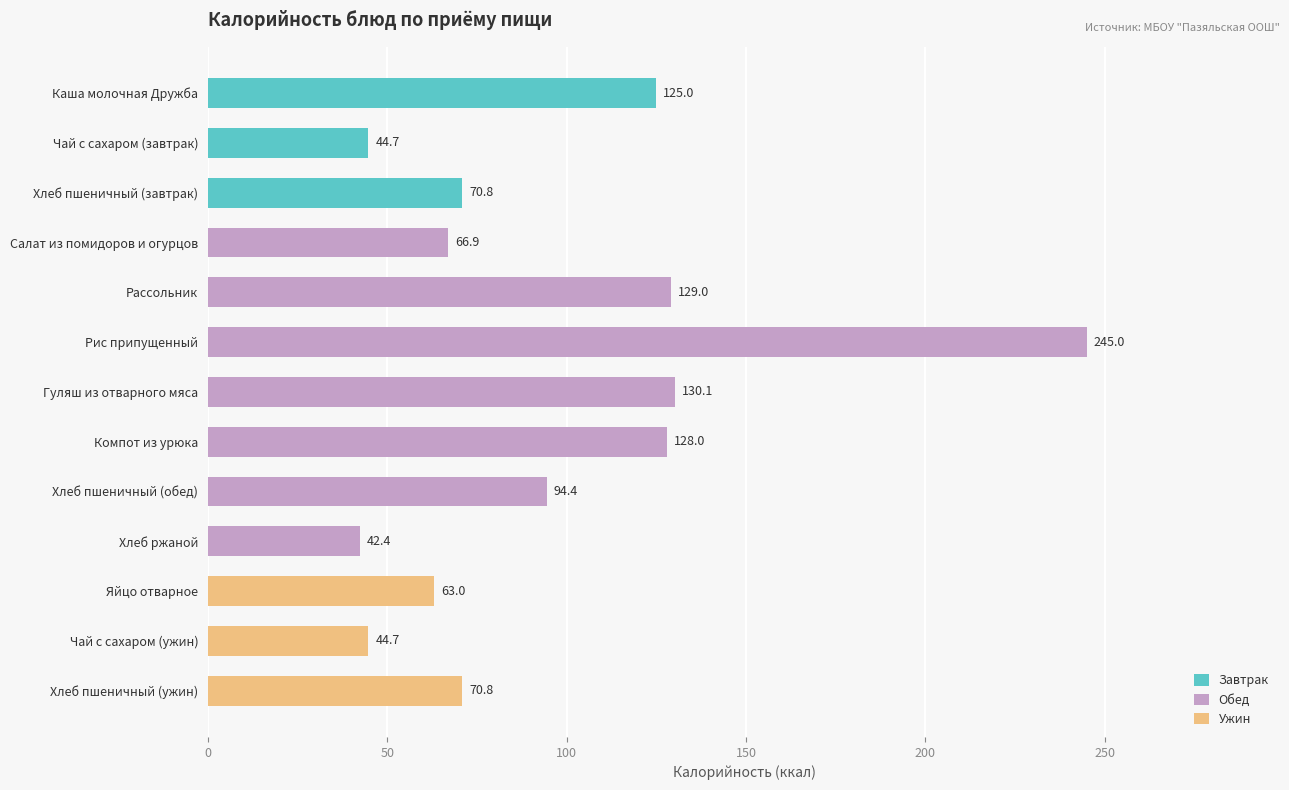

Which series changed the most between Салат из помидоров и огурцов and Рис припущенный?

Калорийность